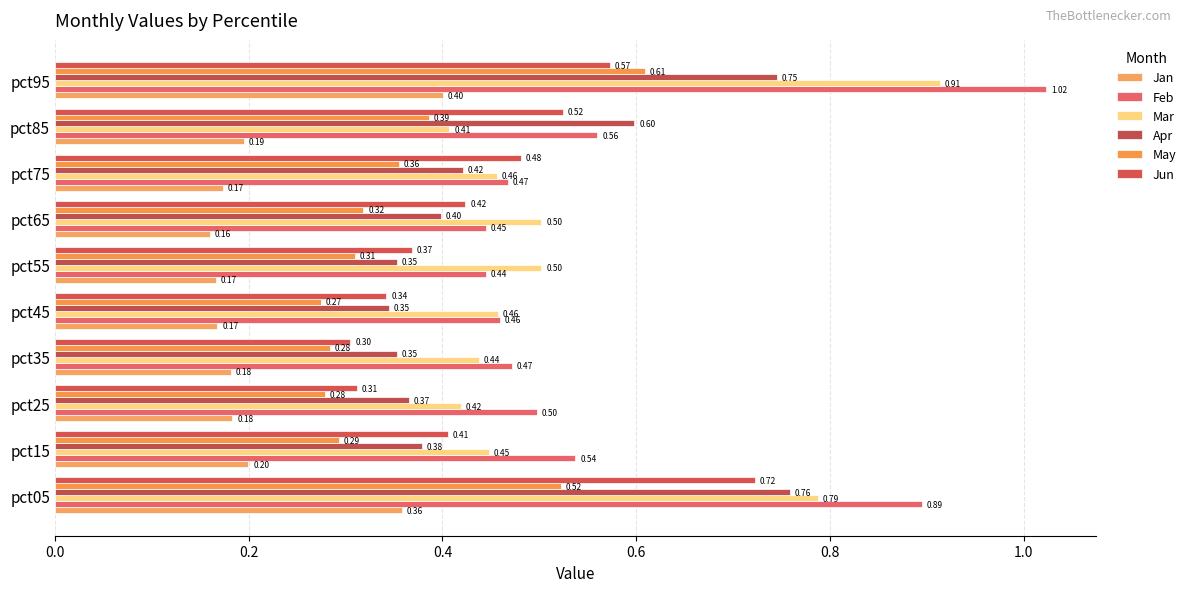

What is the sum of all Mar values?

5.3